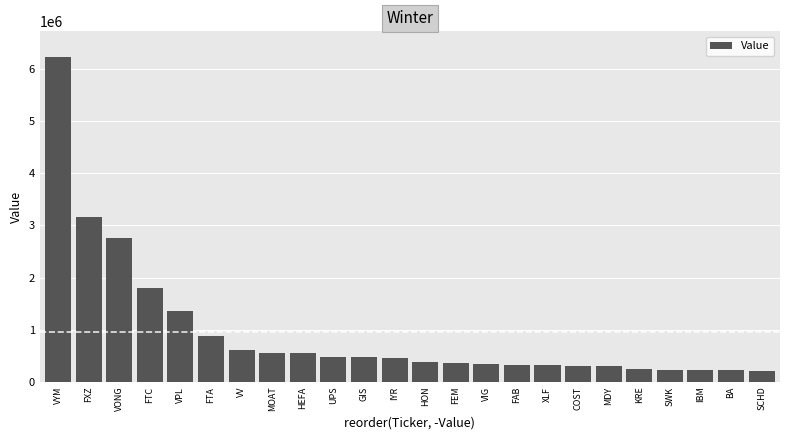

What is the label of the 19th bar from the left?

MDY